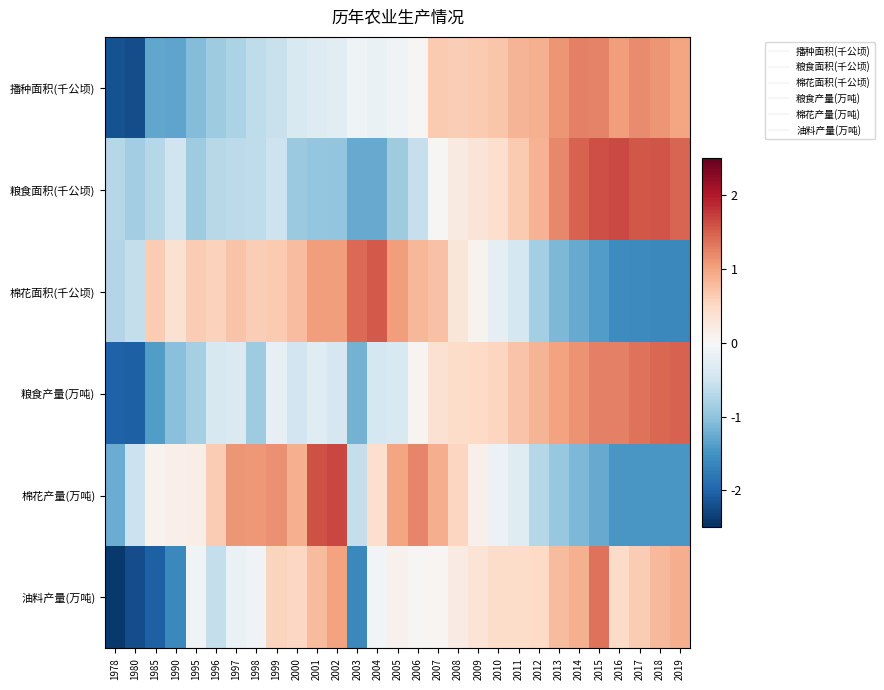

Reading left to right, extract all data points from this chart.

播种面积(千公顷): 1978=-2.2	1980=-2.2	1985=-1.3	1990=-1.3	1995=-1.1	1996=-0.9	1997=-0.8	1998=-0.6	1999=-0.6	2000=-0.4	2001=-0.3	2002=-0.3	2003=-0.1	2004=-0.2	2005=-0.1	2006=0.0	2007=0.7	2008=0.6	2009=0.7	2010=0.7	2011=0.8	2012=0.9	2013=1.1	2014=1.3	2015=1.2	2016=1.0	2017=1.2	2018=1.1	2019=1.0
粮食面积(千公顷): 1978=-0.7	1980=-0.9	1985=-0.7	1990=-0.5	1995=-0.9	1996=-0.7	1997=-0.7	1998=-0.6	1999=-0.5	2000=-0.9	2001=-1.0	2002=-1.0	2003=-1.3	2004=-1.3	2005=-0.9	2006=-0.6	2007=0.0	2008=0.2	2009=0.3	2010=0.4	2011=0.7	2012=0.9	2013=1.2	2014=1.5	2015=1.6	2016=1.7	2017=1.6	2018=1.6	2019=1.5
棉花面积(千公顷): 1978=-0.7	1980=-0.6	1985=0.6	1990=0.4	1995=0.6	1996=0.6	1997=0.7	1998=0.6	1999=0.6	2000=0.8	2001=1.0	2002=1.0	2003=1.4	2004=1.5	2005=1.0	2006=0.8	2007=0.7	2008=0.3	2009=0.1	2010=-0.2	2011=-0.4	2012=-0.9	2013=-1.1	2014=-1.3	2015=-1.4	2016=-1.6	2017=-1.6	2018=-1.6	2019=-1.6
粮食产量(万吨): 1978=-2.0	1980=-2.0	1985=-1.4	1990=-1.0	1995=-0.8	1996=-0.4	1997=-0.4	1998=-0.9	1999=-0.2	2000=-0.5	2001=-0.3	2002=-0.4	2003=-1.2	2004=-0.4	2005=-0.4	2006=0.1	2007=0.4	2008=0.5	2009=0.5	2010=0.5	2011=0.7	2012=0.8	2013=1.0	2014=1.1	2015=1.3	2016=1.3	2017=1.4	2018=1.4	2019=1.5
棉花产量(万吨): 1978=-1.2	1980=-0.5	1985=0.1	1990=0.1	1995=0.2	1996=0.6	1997=1.1	1998=1.1	1999=1.1	2000=0.9	2001=1.6	2002=1.7	2003=-0.6	2004=0.4	2005=1.0	2006=1.2	2007=0.9	2008=0.5	2009=0.1	2010=-0.1	2011=-0.3	2012=-0.7	2013=-1.0	2014=-1.1	2015=-1.3	2016=-1.4	2017=-1.5	2018=-1.5	2019=-1.5
油料产量(万吨): 1978=-2.4	1980=-2.2	1985=-2.0	1990=-1.6	1995=-0.1	1996=-0.6	1997=-0.2	1998=-0.1	1999=0.6	2000=0.5	2001=0.8	2002=1.0	2003=-1.6	2004=-0.1	2005=0.1	2006=0.0	2007=0.1	2008=0.2	2009=0.3	2010=0.5	2011=0.5	2012=0.5	2013=0.8	2014=0.9	2015=1.4	2016=0.5	2017=0.6	2018=0.8	2019=0.9